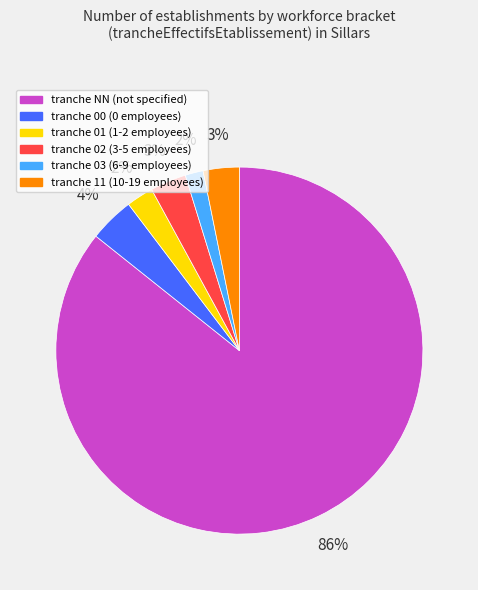

How many segments does this pie chart have?

6